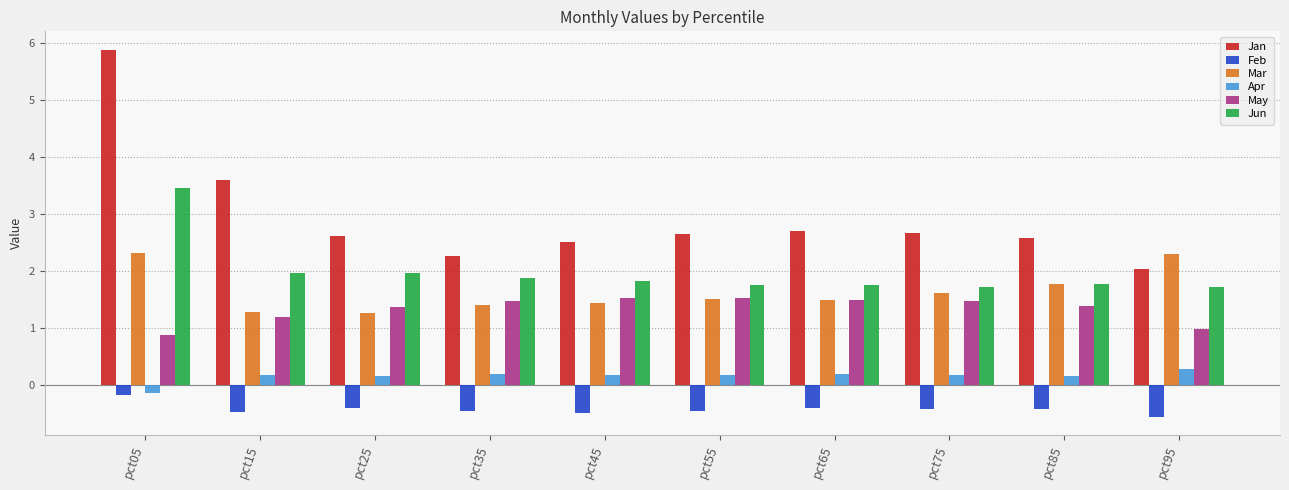

Which series changed the most between pct05 and pct85?

Jan